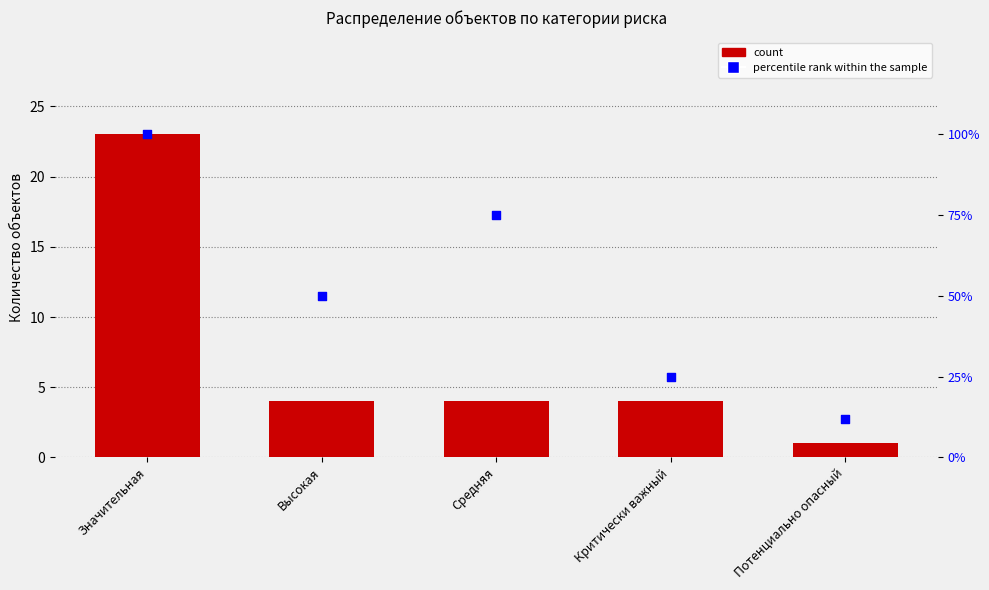

Which series has the largest total across all categories?

percentile rank within the sample